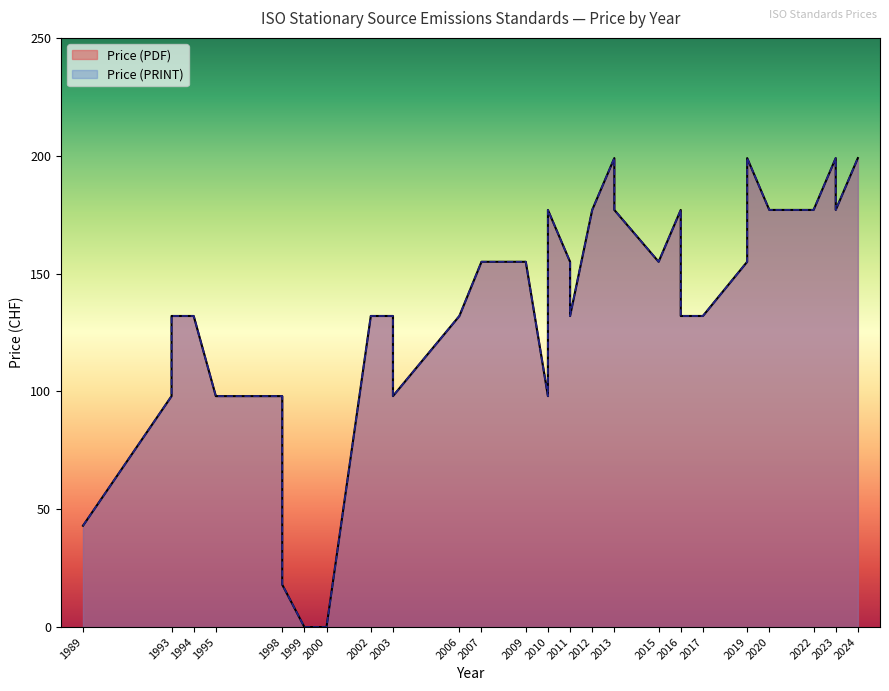

What is the total value across all series at 2012?

354